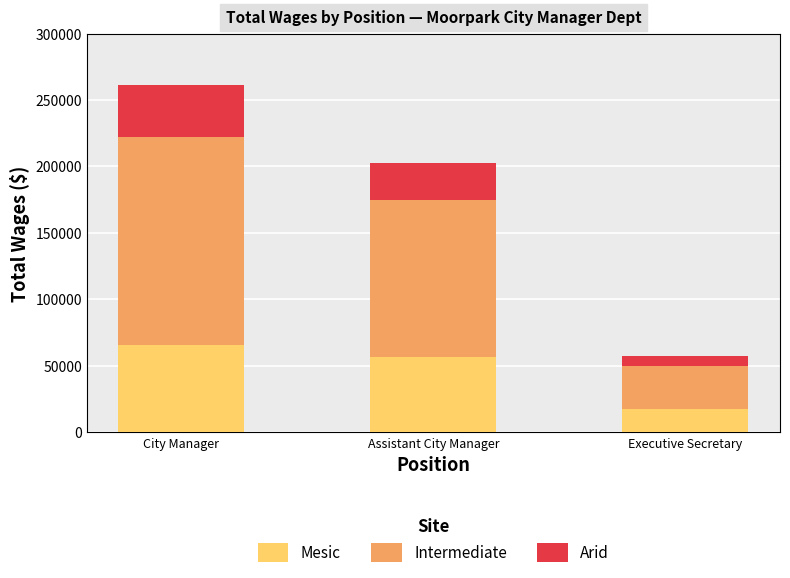

What is the sum of all Mesic values?

139305.7